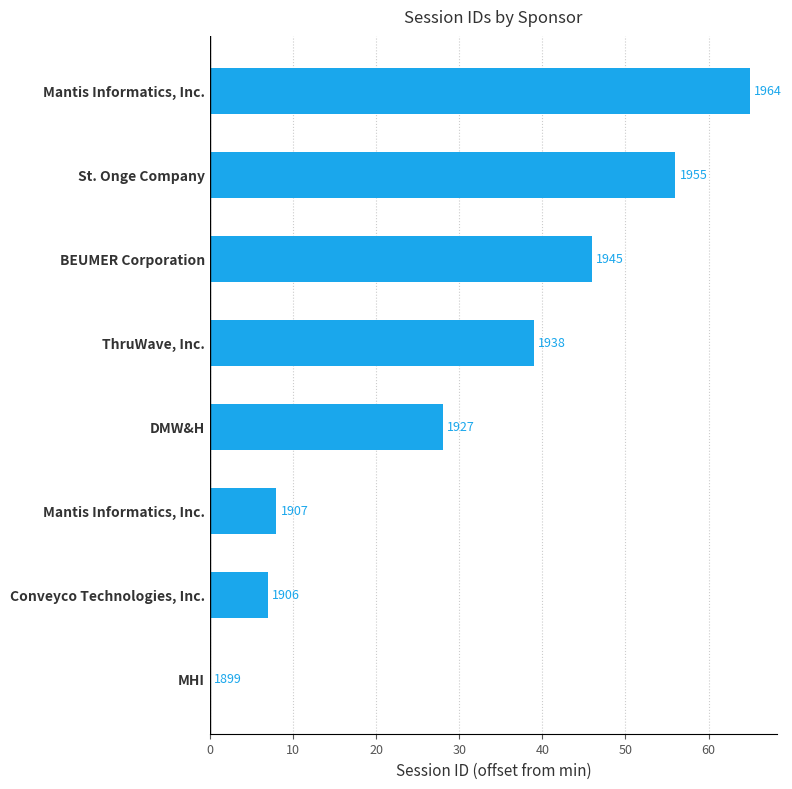

What is the difference between the maximum and minimum values?

65